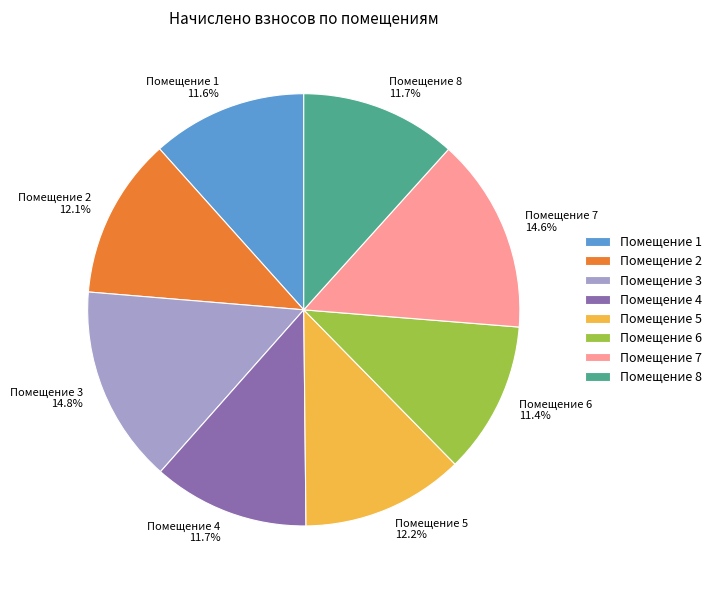

What is the ratio of the value at Помещение 1 to the value at Помещение 8?

1.0